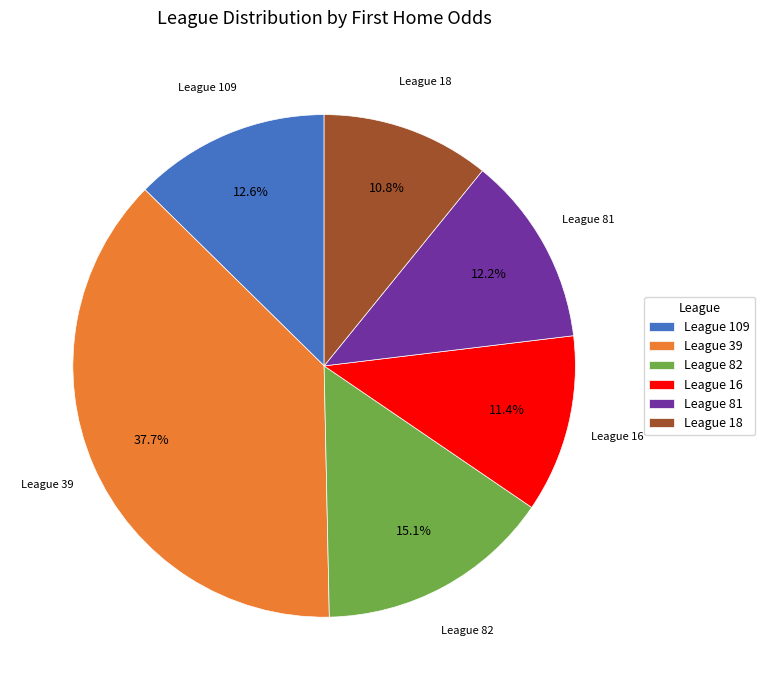

How much of the chart is everything except League 16?

88.6%